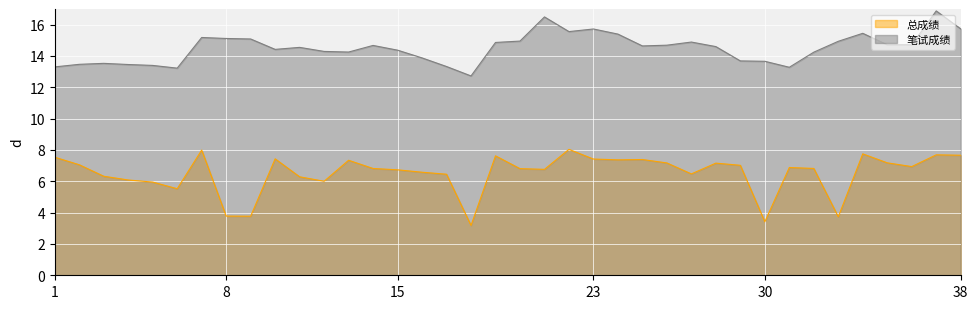

What is the difference between the maximum and minimum values in the 笔试成绩 series?

4.2